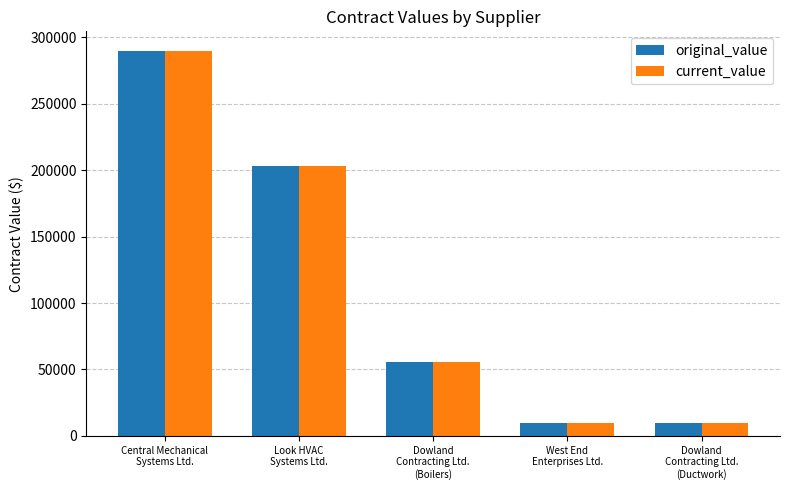

What is the difference between the maximum and minimum values in the current_value series?

280363.0